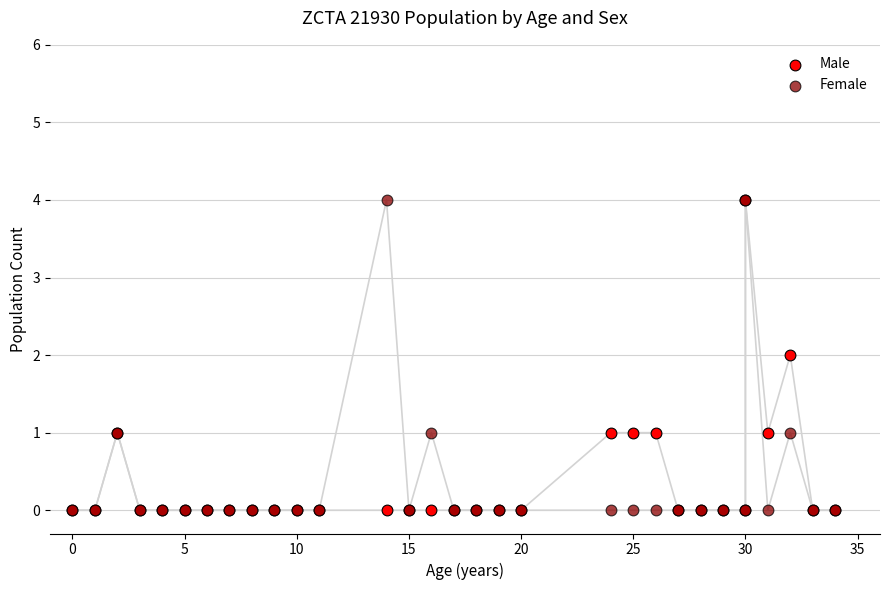

What are all the series names shown in the legend?

Male, Female